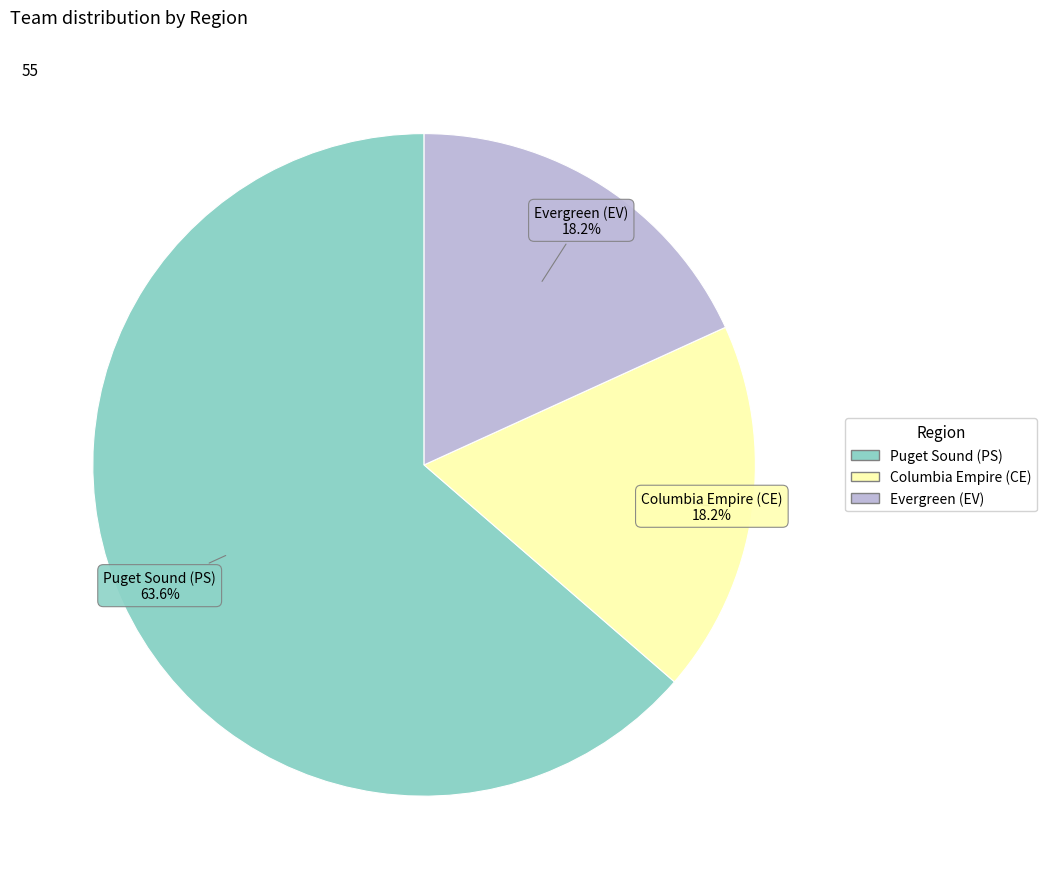

To the nearest percent, what is the difference between the largest and smallest slice percentages?

45%